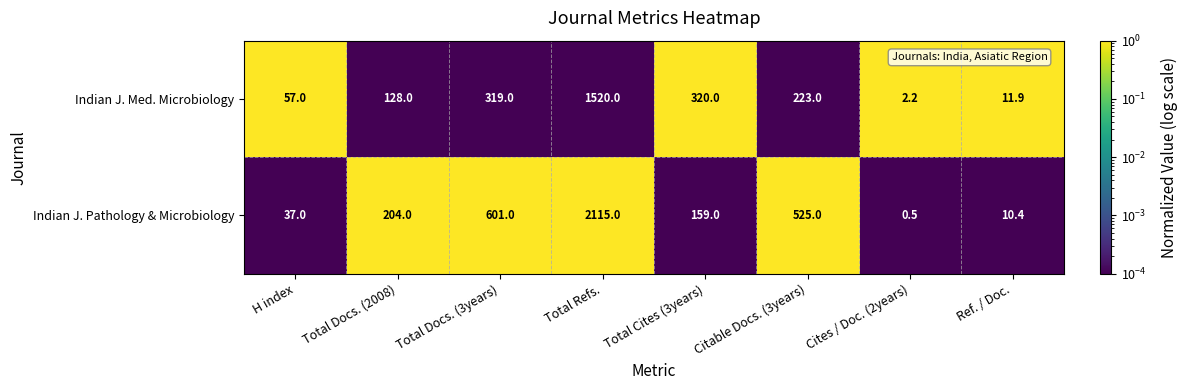

Reading right to left, transcribe all the data shown in this chart.

Indian J. Med. Microbiology: 11.9	2.2	223.0	320.0	1520.0	319.0	128.0	57.0
Indian J. Pathology & Microbiology: 10.4	0.5	525.0	159.0	2115.0	601.0	204.0	37.0